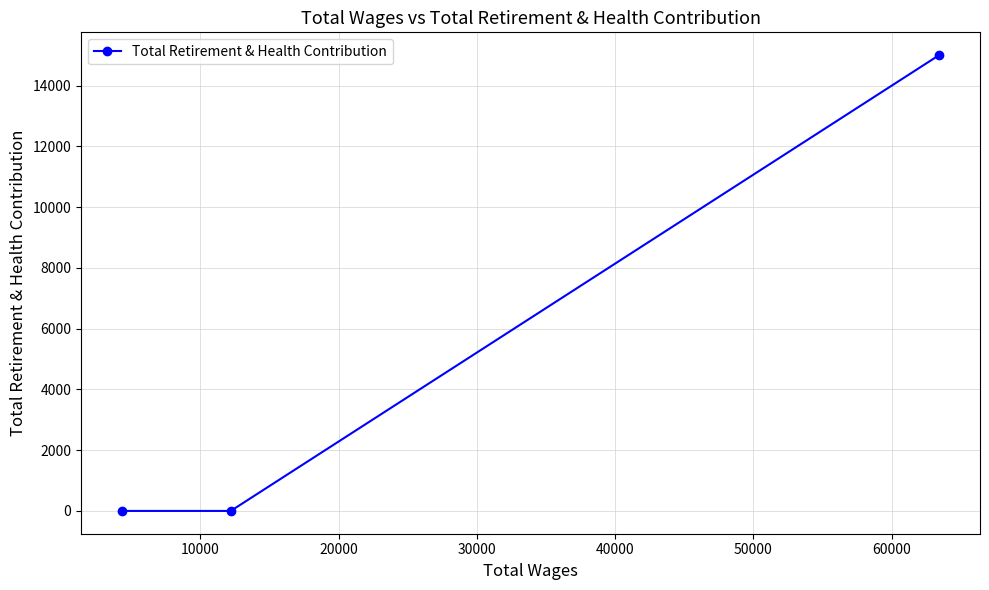

Count the number of data series in this chart.

1